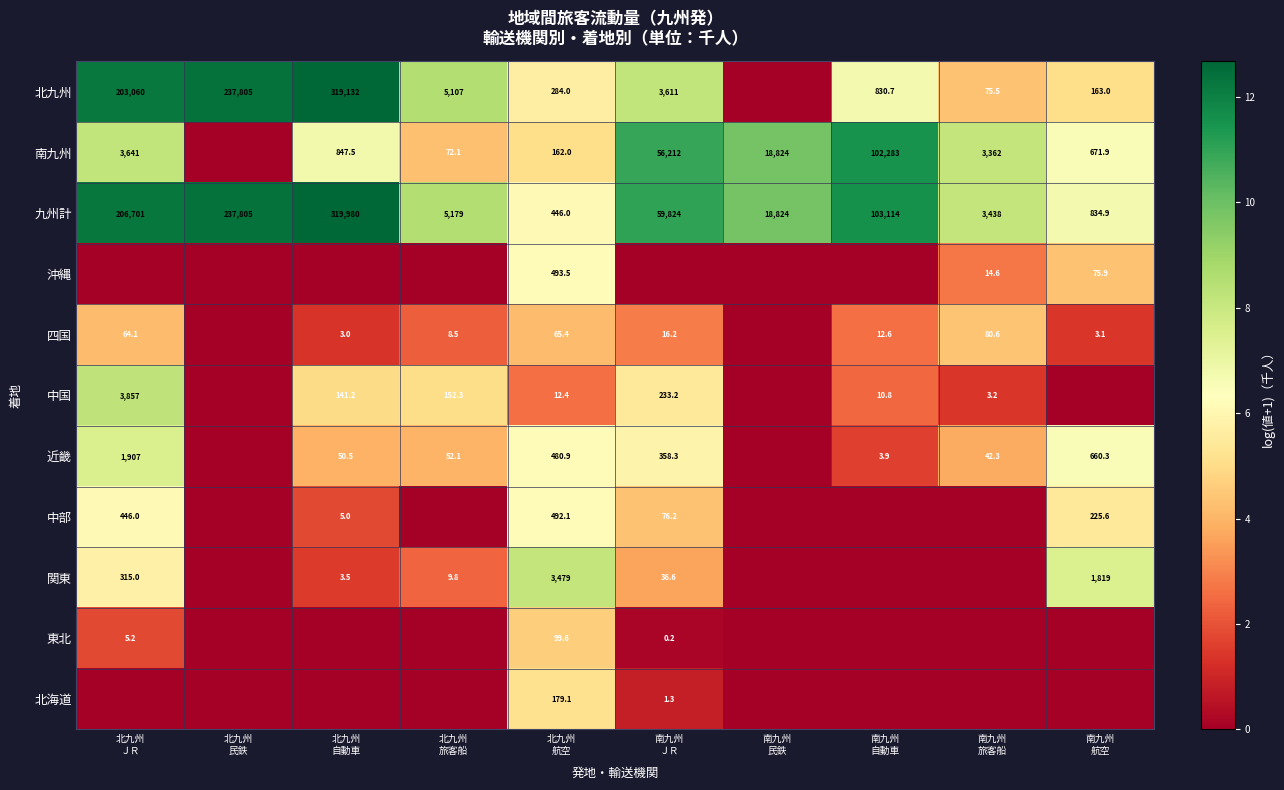

What is the sum of all 九州計 values?

956145.9